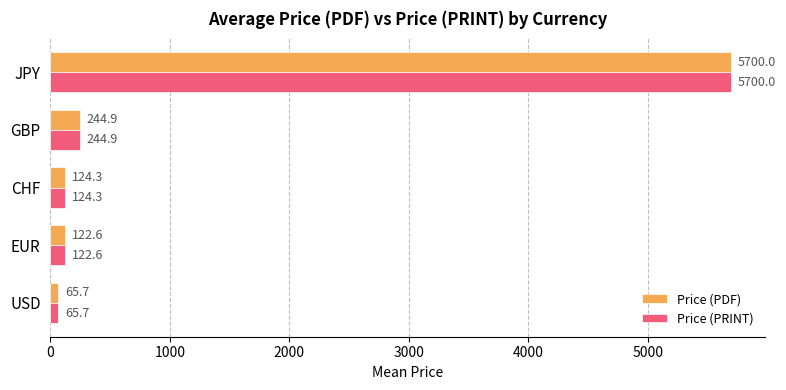

Which category has the highest value in the Price (PDF) series?

JPY